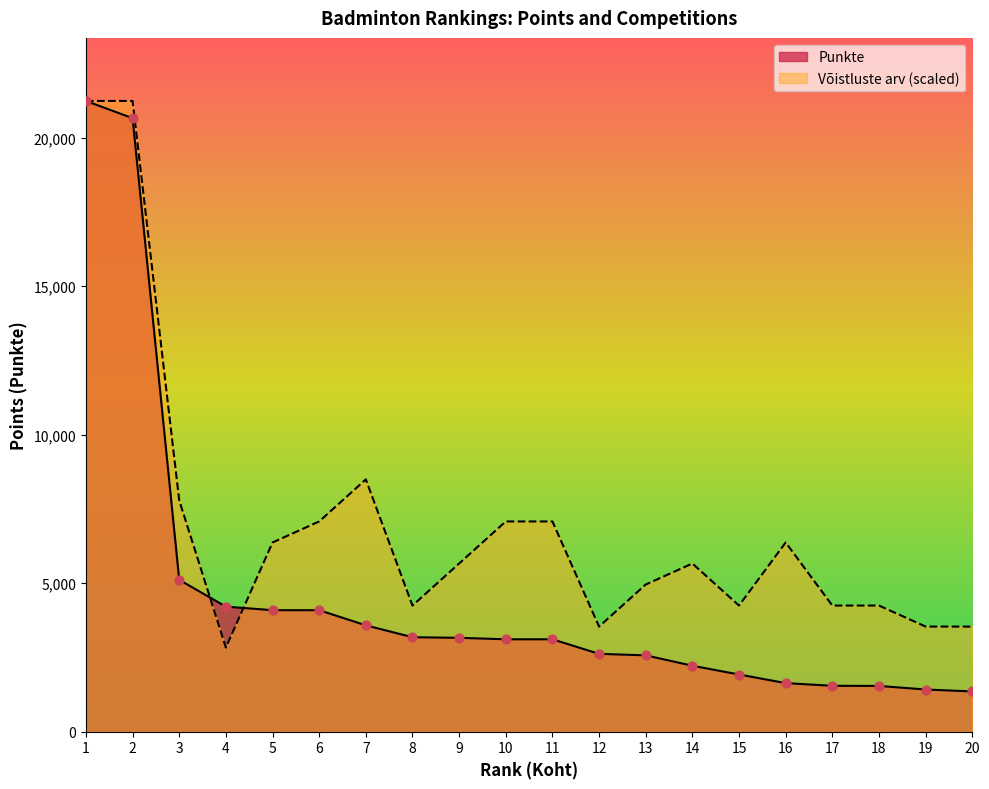

Which series contains the lowest Y value?

Punkte